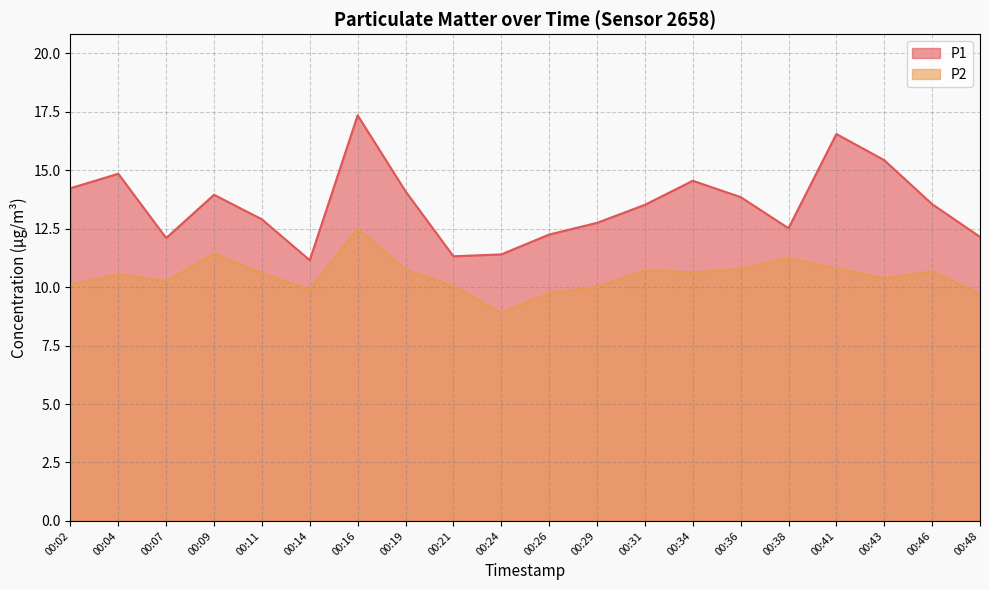

How many data points in P1 are above 13?

11